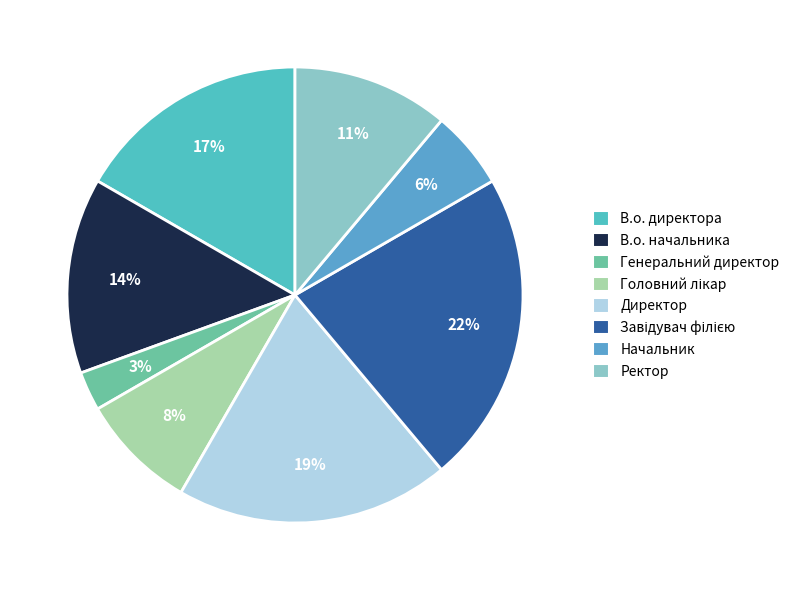

To the nearest percent, what percentage of the pie is Завідувач філією?

22%